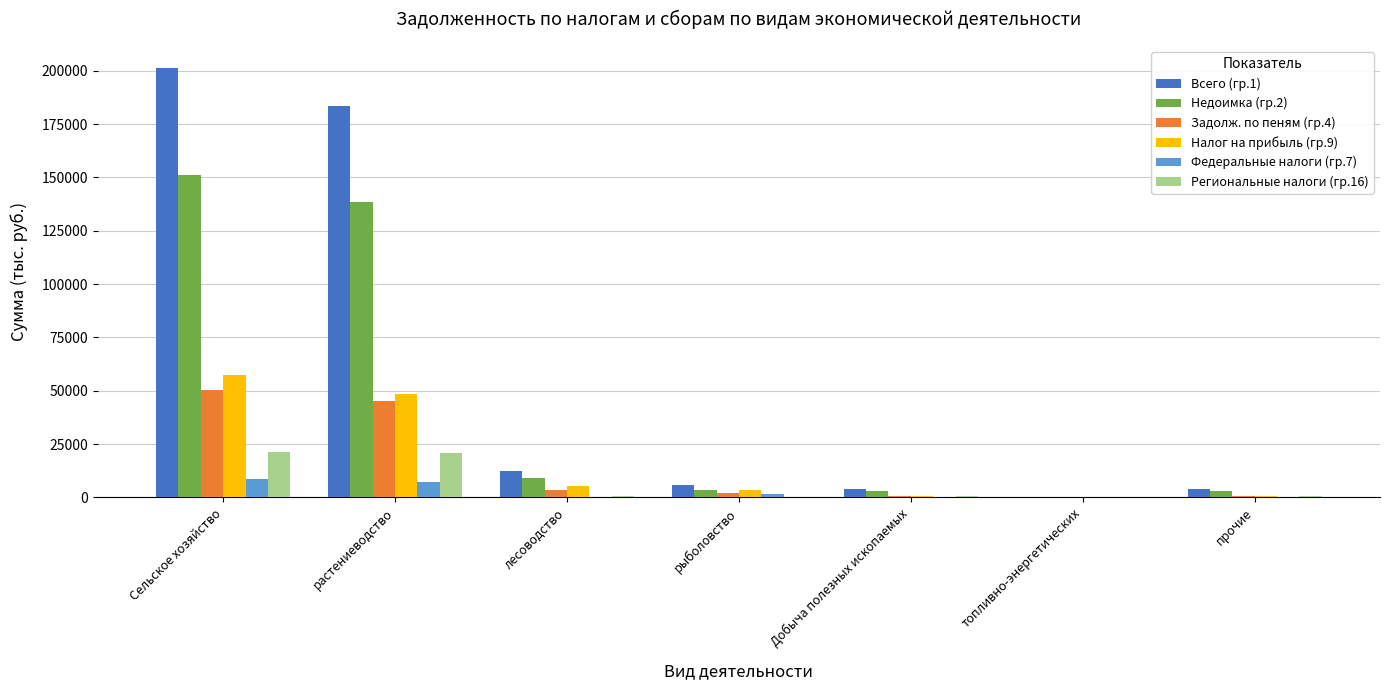

The value of Задолж. по пеням (гр.4) at рыболовство is 2071. True or false?

True